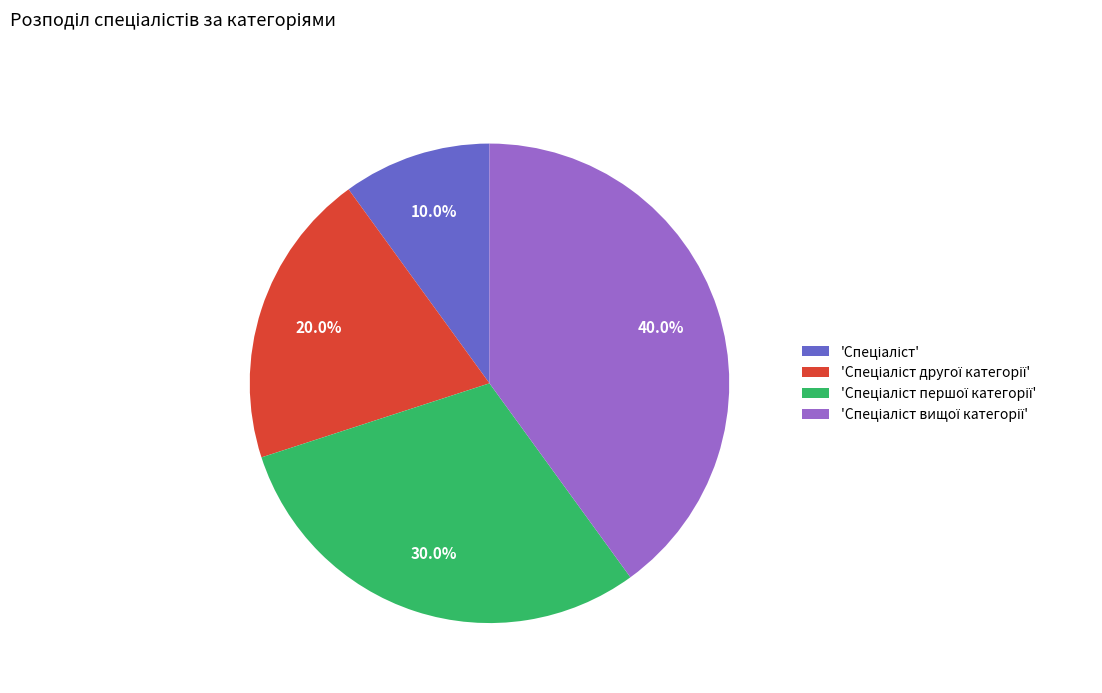

Is there any slice that represents more than half of the pie?

No